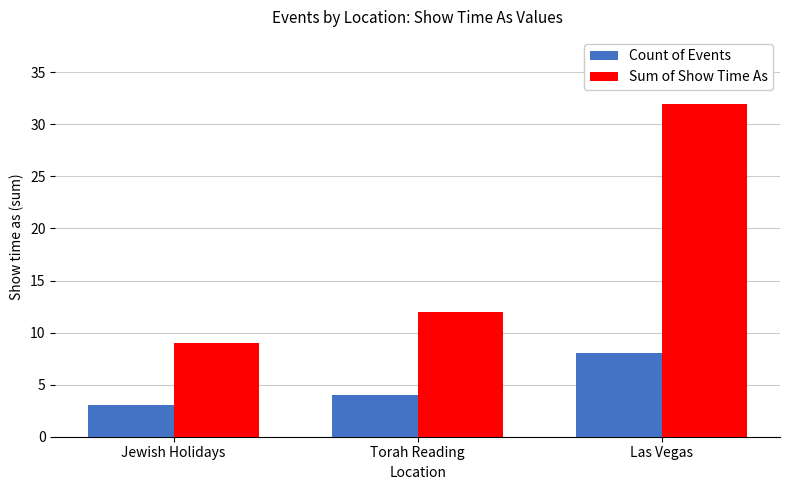

What is the minimum value for Sum of Show Time As?

9